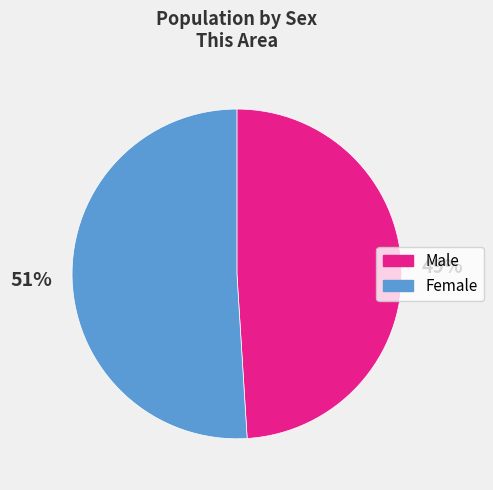

To the nearest percent, what is the difference between the largest and smallest slice percentages?

2%